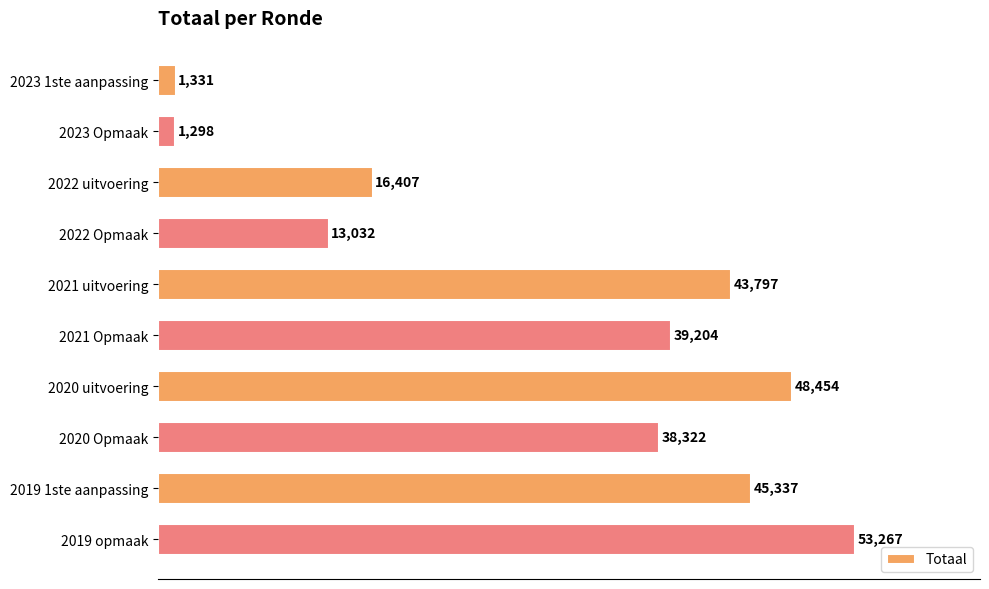

Reading bottom to top, extract all data points from this chart.

53267	45337	38322	48454	39204	43797	13032	16407	1298	1331